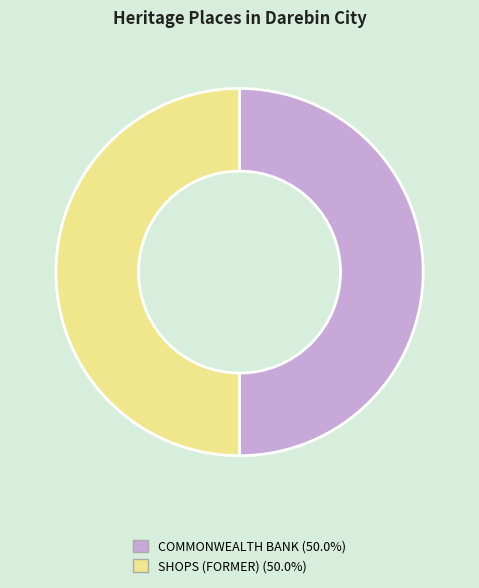

How many slices are in this pie chart?

2